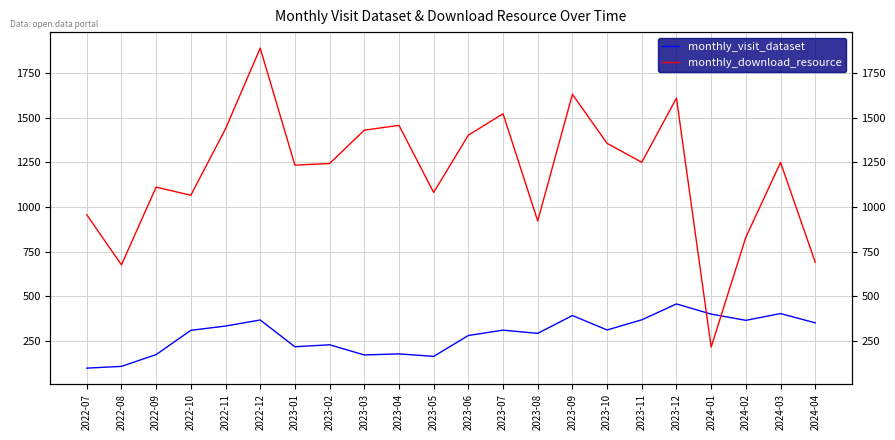

What are all the series names shown in the legend?

monthly_visit_dataset, monthly_download_resource